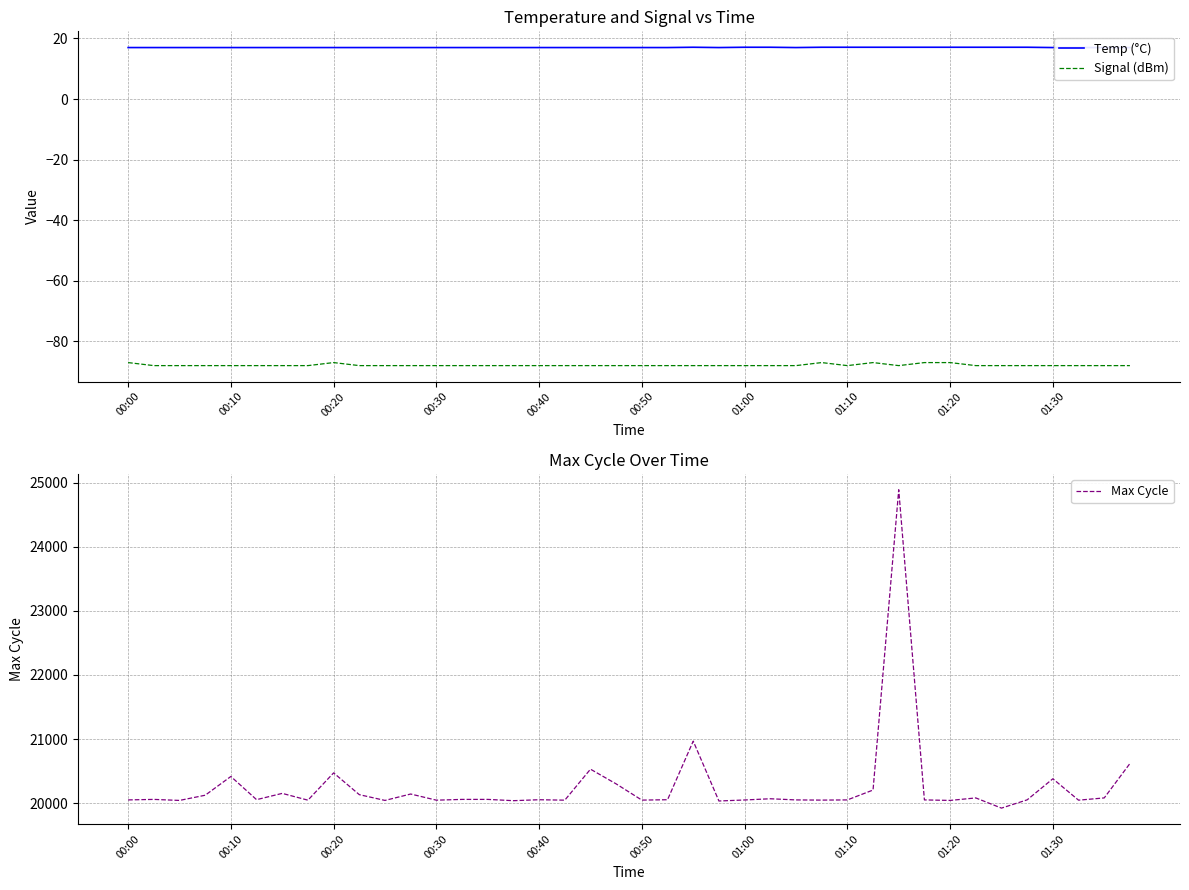

Rank the series by their maximum value, from highest to lowest.

Max Cycle, Temp (°C), Signal (dBm)